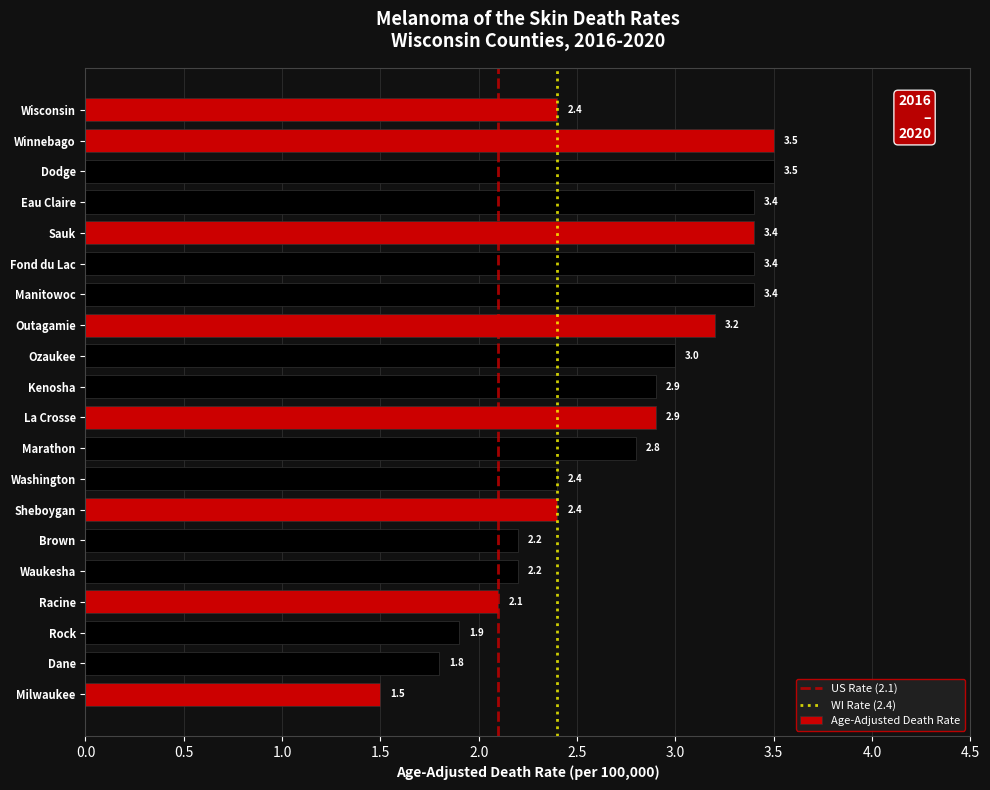

How many data points are above 2?

17